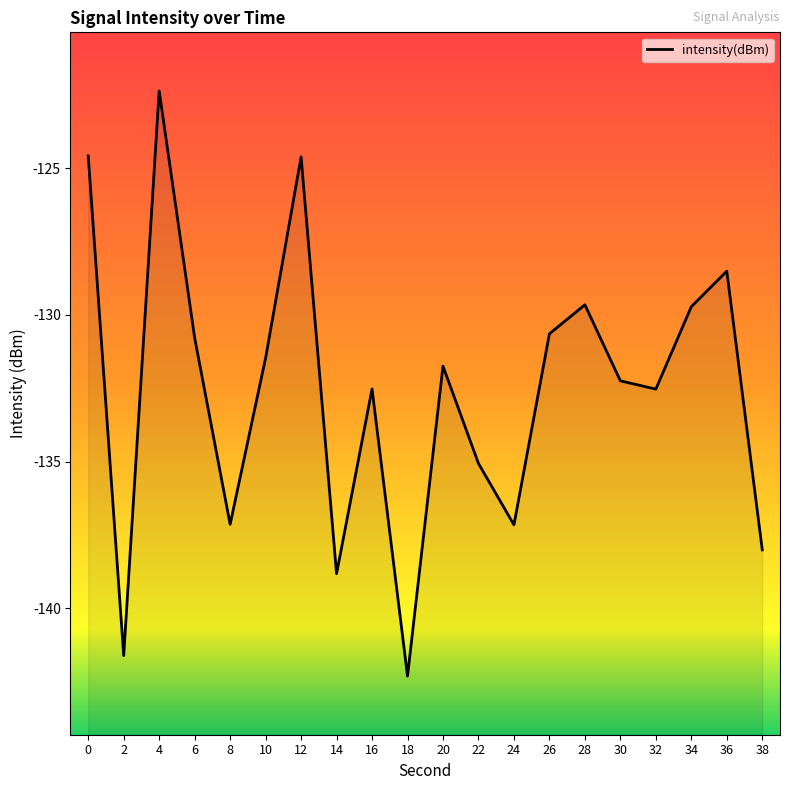

What is the difference between the second highest and minimum values?

17.7